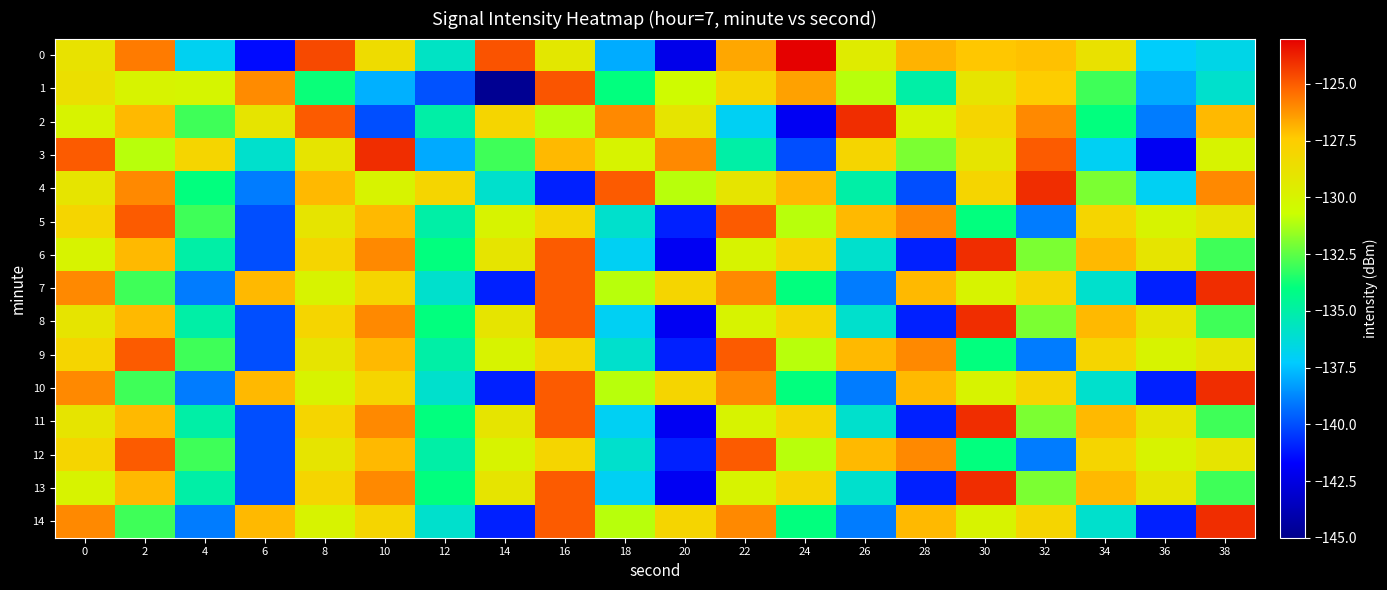

At which category does the chart reach its minimum across all series?

14